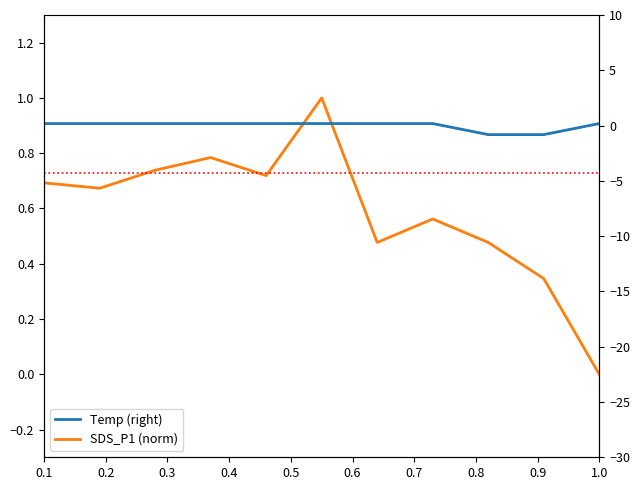

List the series in order of their peak value, highest first.

SDS_P1 (norm), Temp (right)